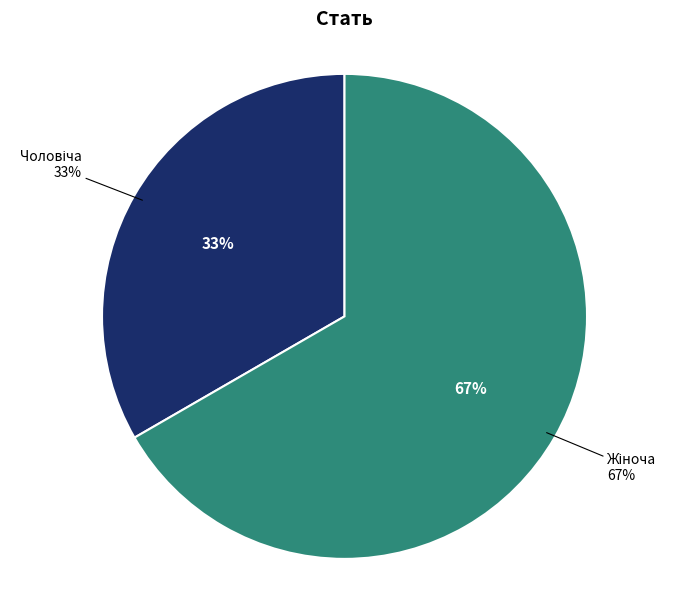

To the nearest percent, what portion does Чоловіча represent?

33%